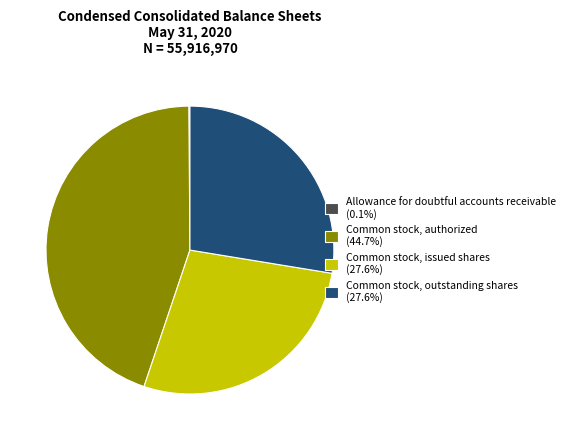

Is there any slice that represents more than half of the pie?

No